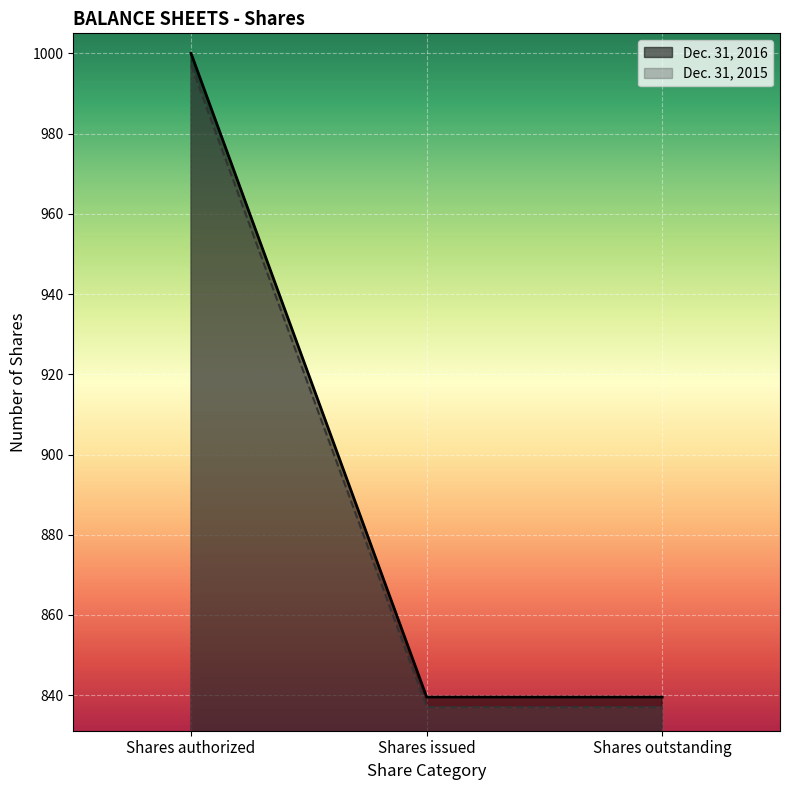

What is the approximate value of Dec. 31, 2016 at Shares authorized?

1000.0